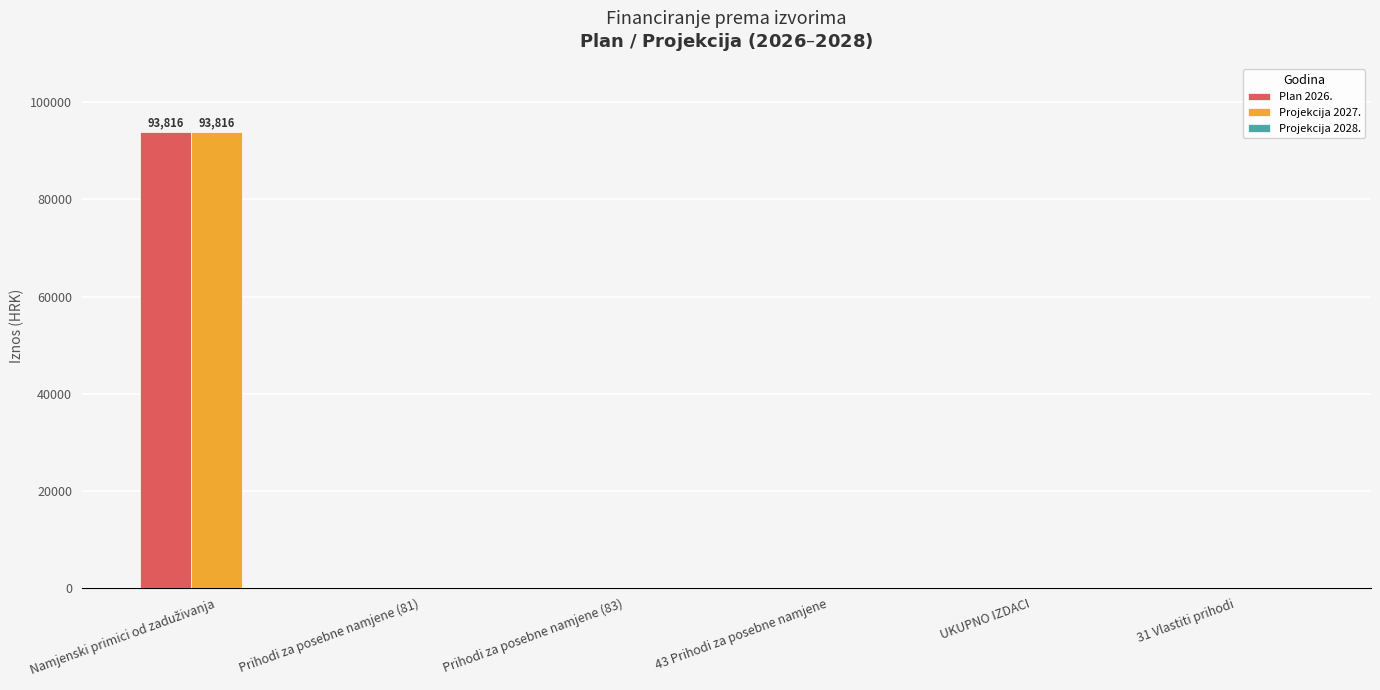

How many series are shown in this chart?

2